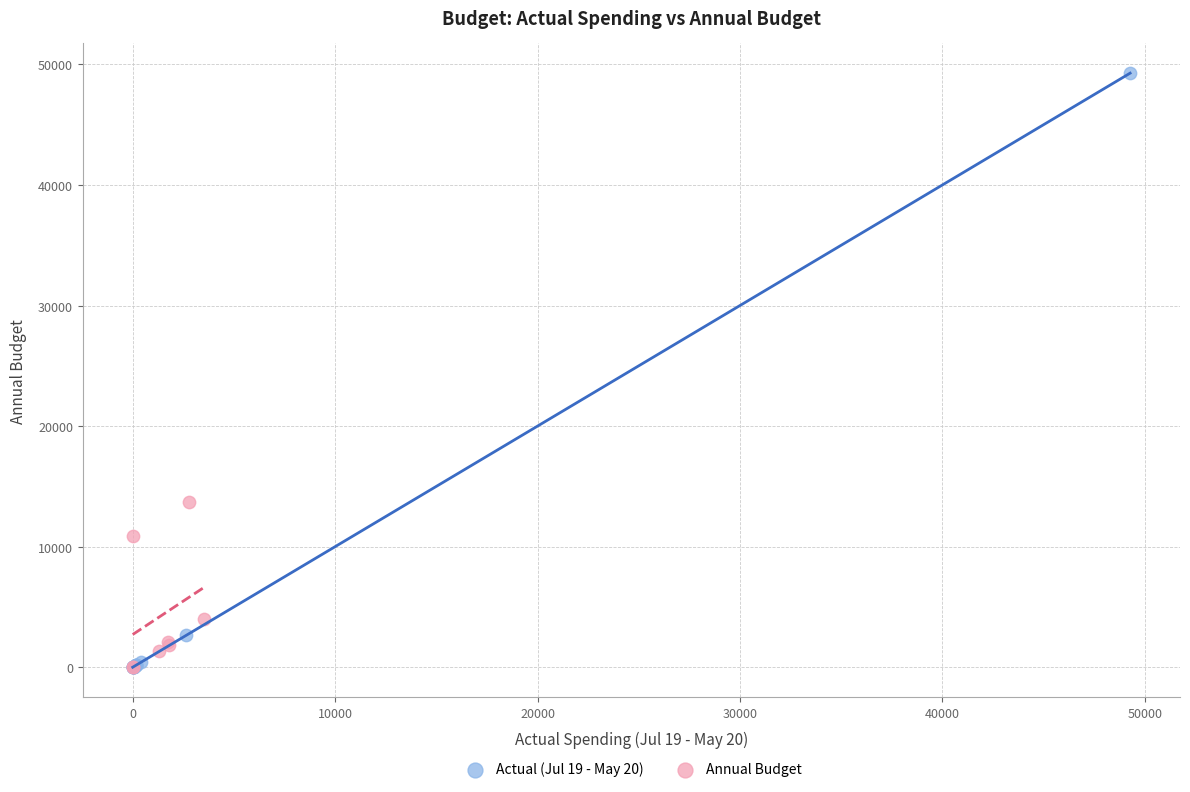

Which series has the widest spread of Y values?

Actual (Jul 19 - May 20)